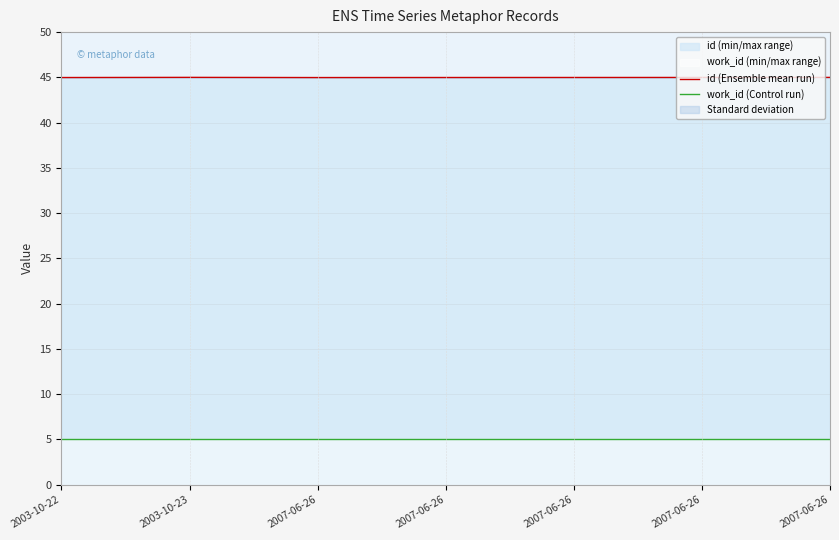

At which label is id (Ensemble mean run) closest to 44?

2007-06-26